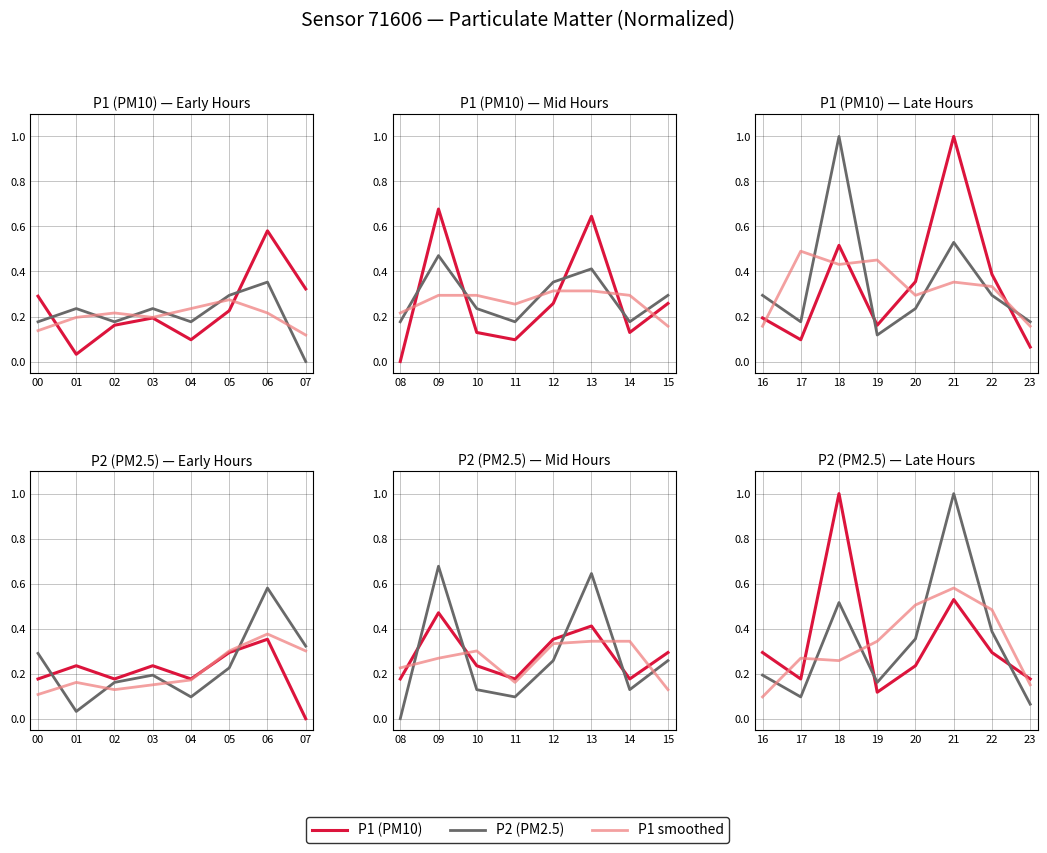

What is the average value of the P1 smoothed series?

0.3